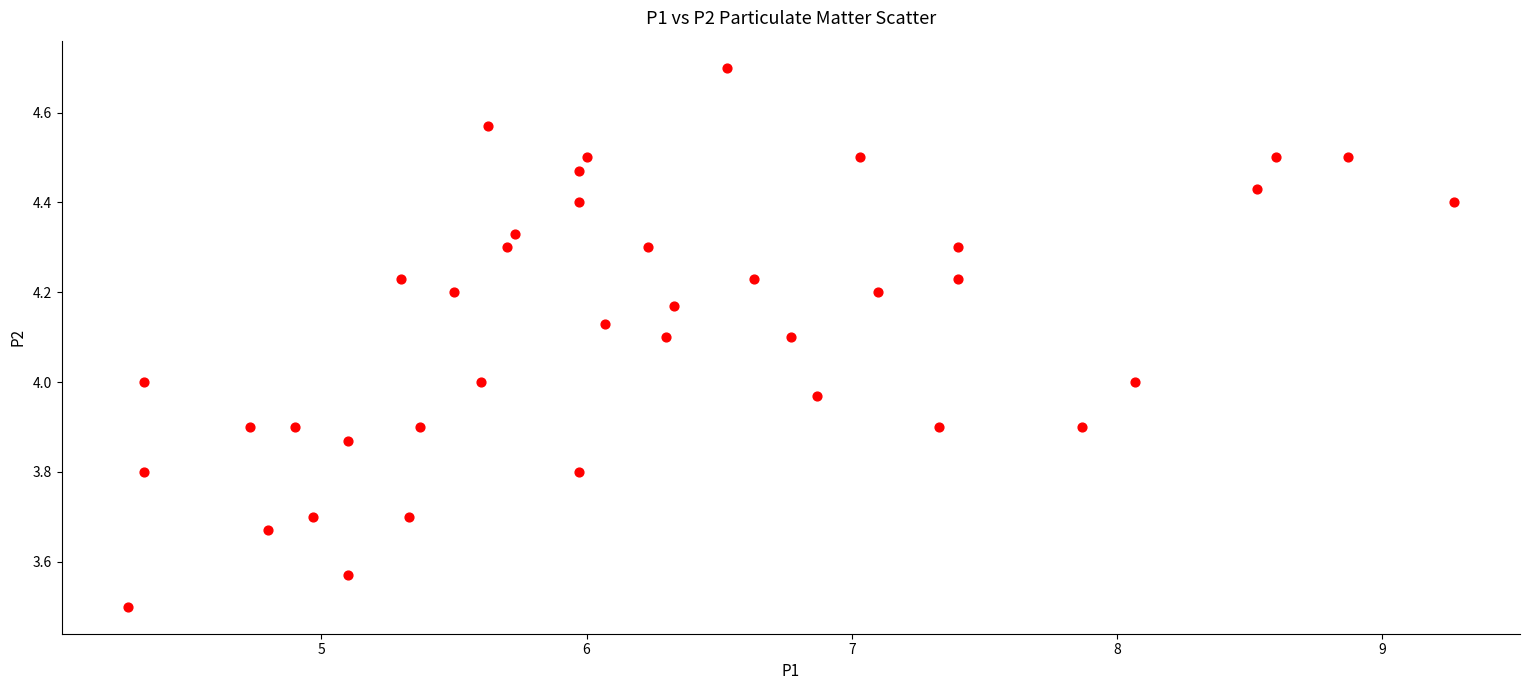

What is the range of Y values (max minus min)?

1.2